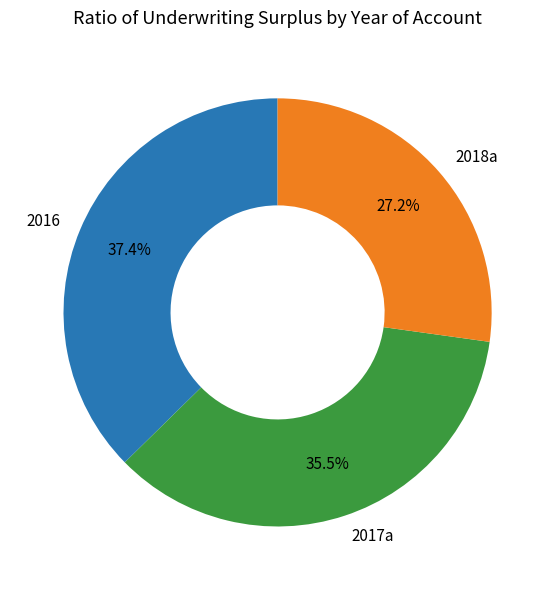

Count the number of slices in the pie.

3